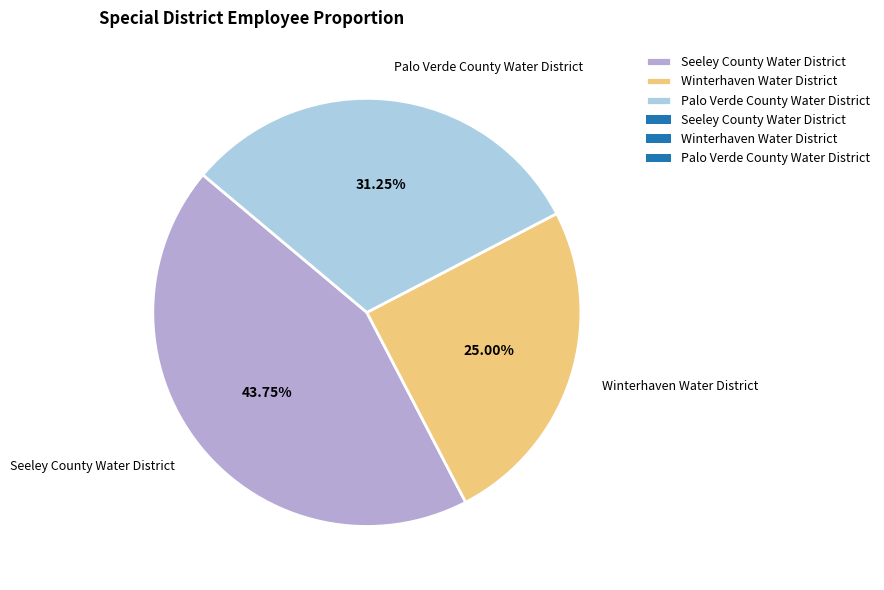

Is the sum of Seeley County Water District and Winterhaven Water District greater than half?

Yes